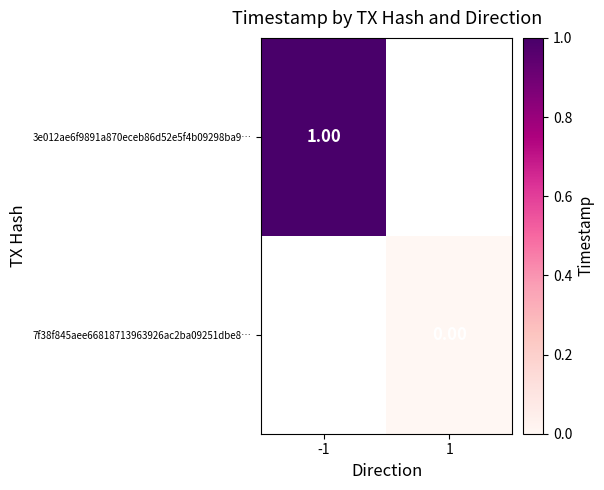

True or false: 3e012ae6f9891a870eceb86d52e5f4b09298ba9… has a value of 1.0 at -1.

True